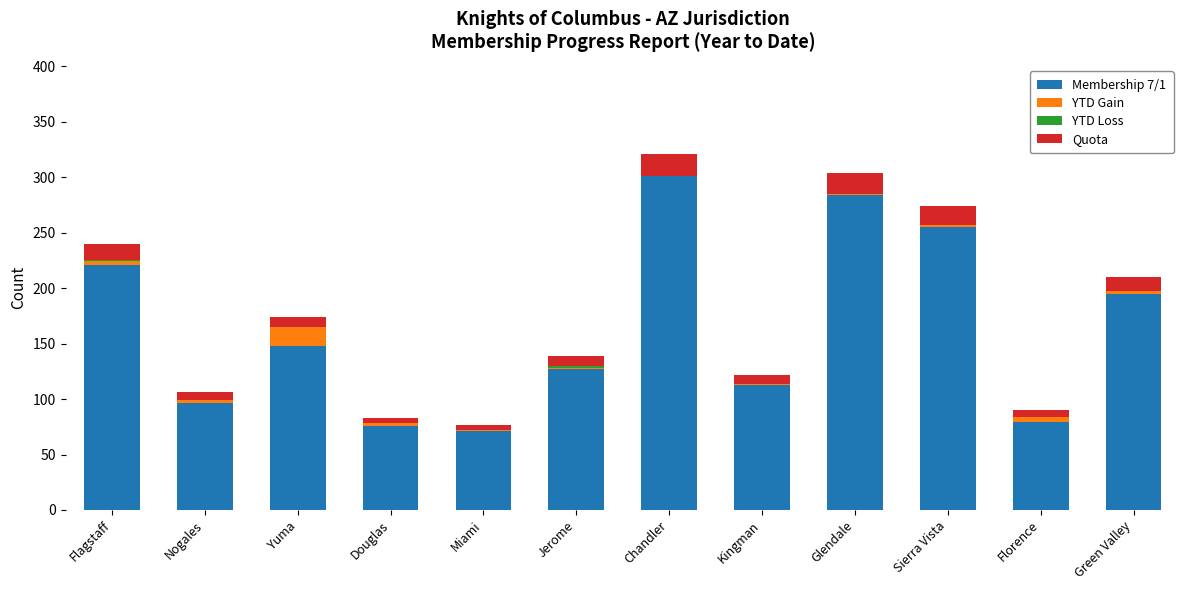

How many series are shown in this chart?

4